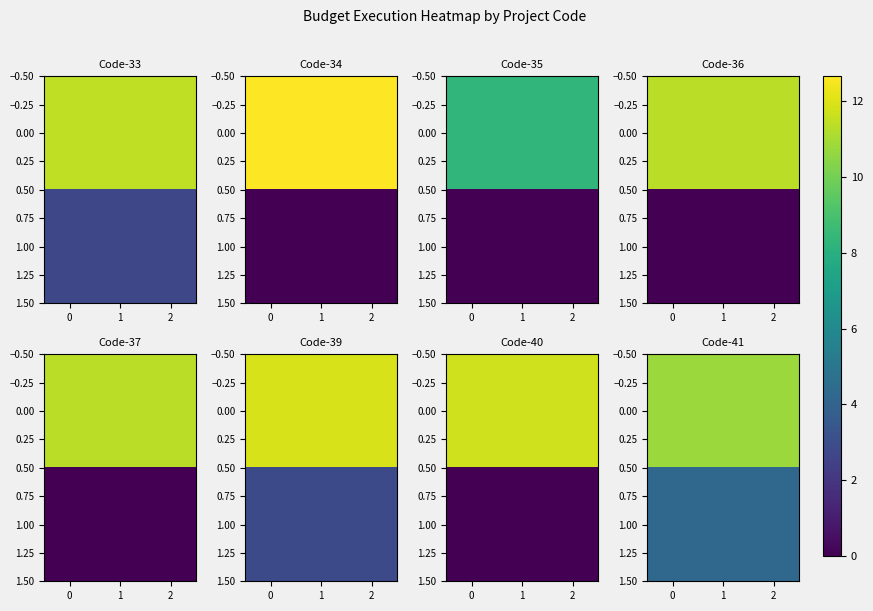

What is the average value of the 1.00 series?

4.3